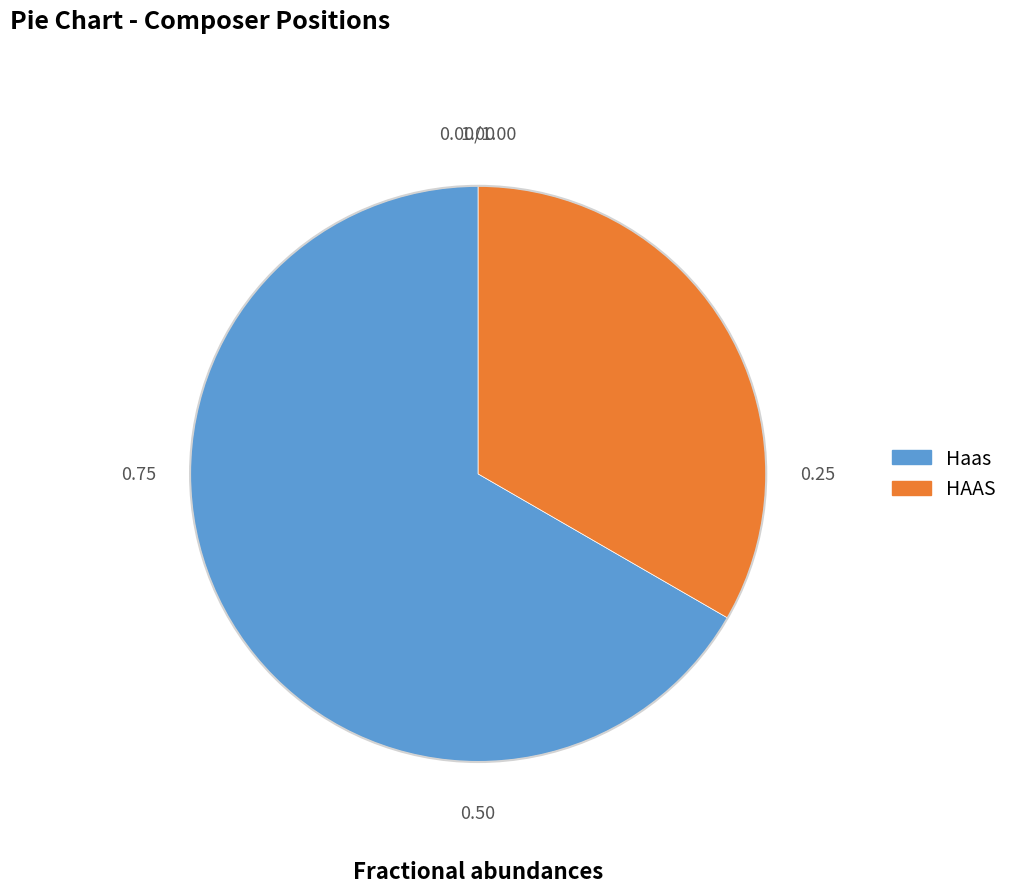

Between HAAS and Haas, which is larger?

Haas